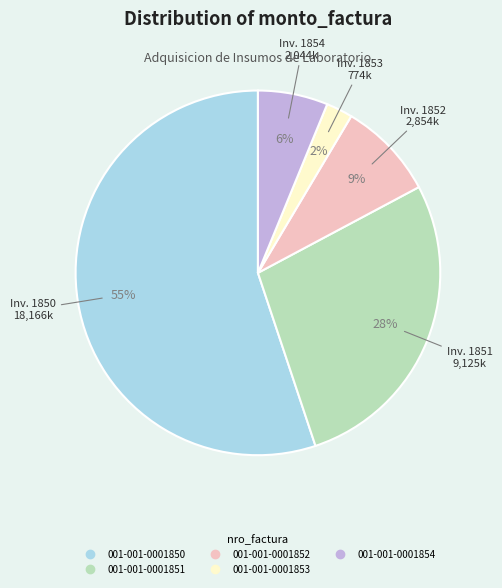

To the nearest percent, what is the combined percentage of 001-001-0001852 and 001-001-0001853?

11%